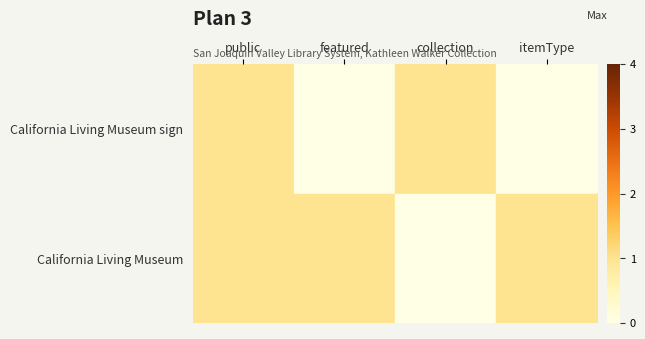

Rank the series by their maximum value, from highest to lowest.

California Living Museum sign, California Living Museum